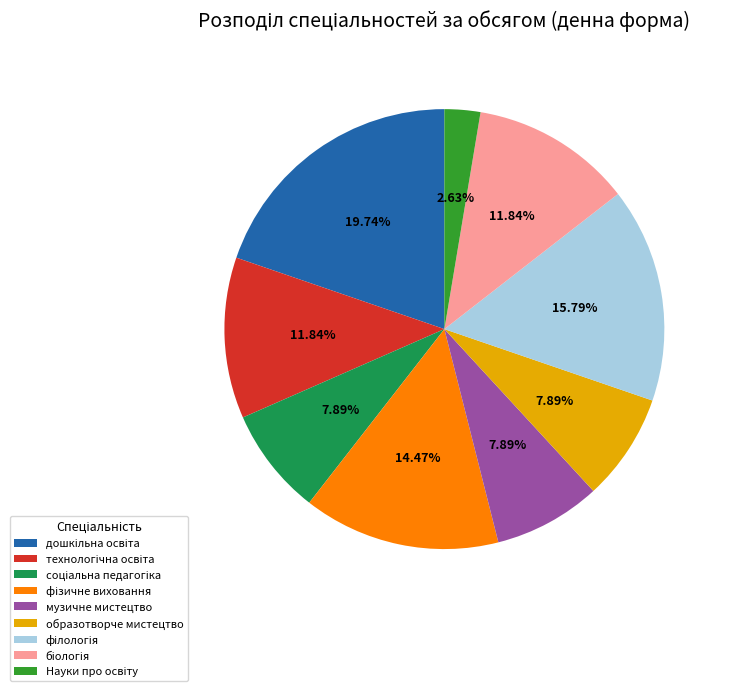

Does any single category account for the majority?

No